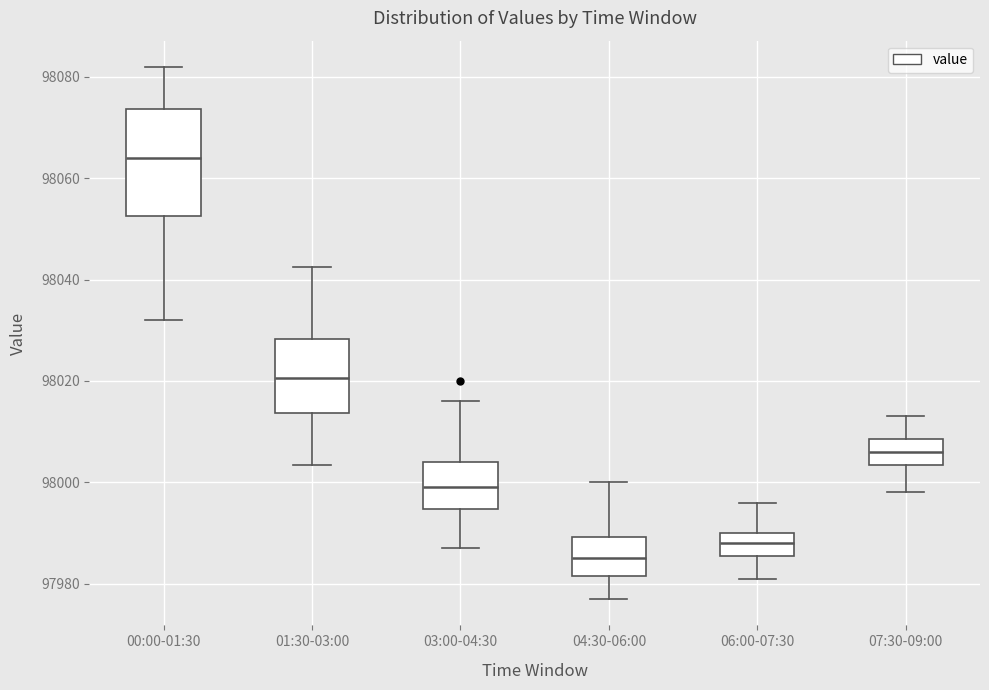

Reading left to right, transcribe this box plot: for each box, give where its median line is, the range the box spans, and where its two whiskers end, as read against the y-axis. The values are not printed on the chart, so give them approximately, as read against the axis.

00:00-01:30: median 98064, box 98052 to 98074, whiskers 98032 to 98082
01:30-03:00: median 98020, box 98014 to 98028, whiskers 98004 to 98042
03:00-04:30: median 98000, box 97994 to 98004, whiskers 97988 to 98016
04:30-06:00: median 97986, box 97982 to 97990, whiskers 97978 to 98000
06:00-07:30: median 97988, box 97986 to 97990, whiskers 97982 to 97996
07:30-09:00: median 98006, box 98004 to 98008, whiskers 97998 to 98014